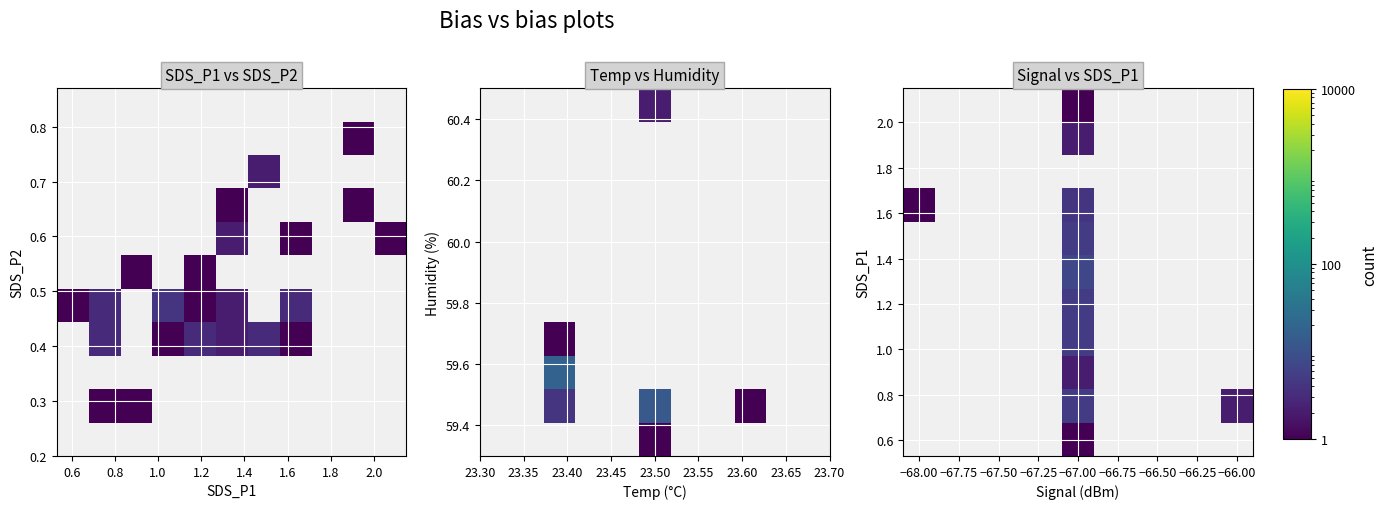

What is the minimum value shown in the chart?

1.0